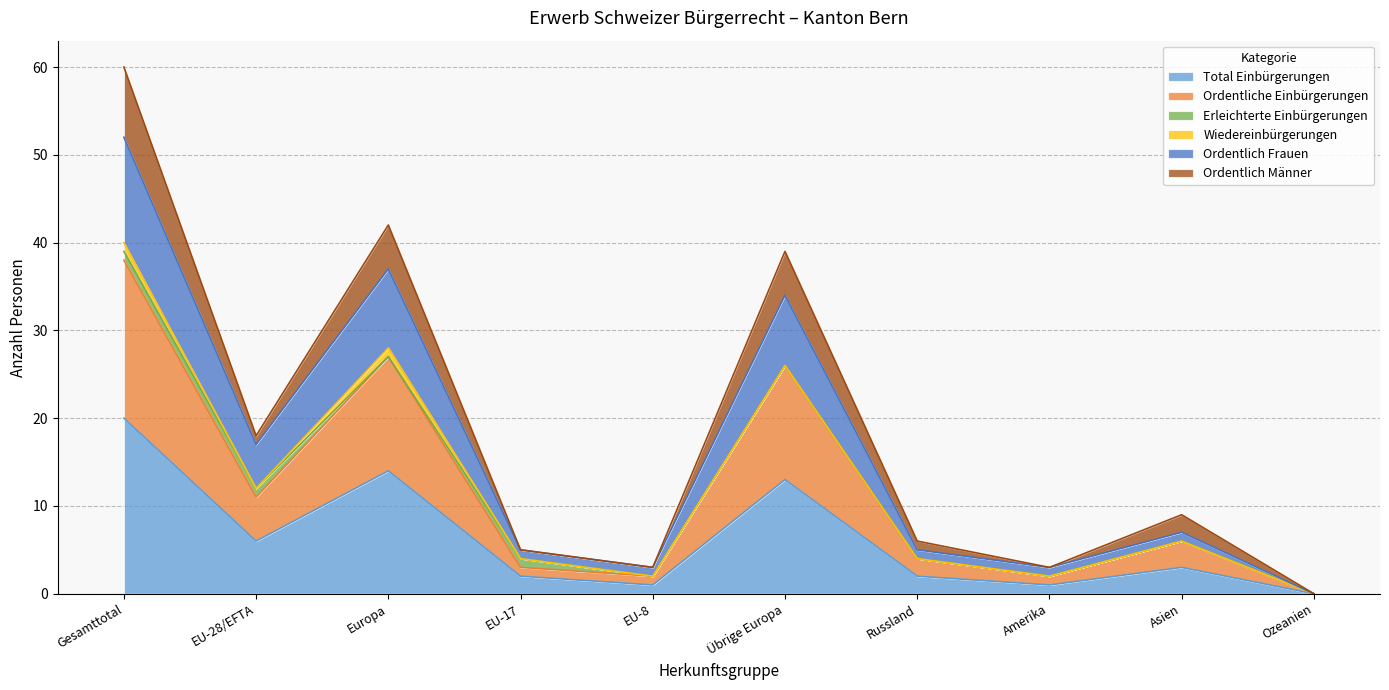

Is the value of Ordentlich Frauen at Übrige Europa greater than the value of Total Einbürgerungen at Asien?

Yes